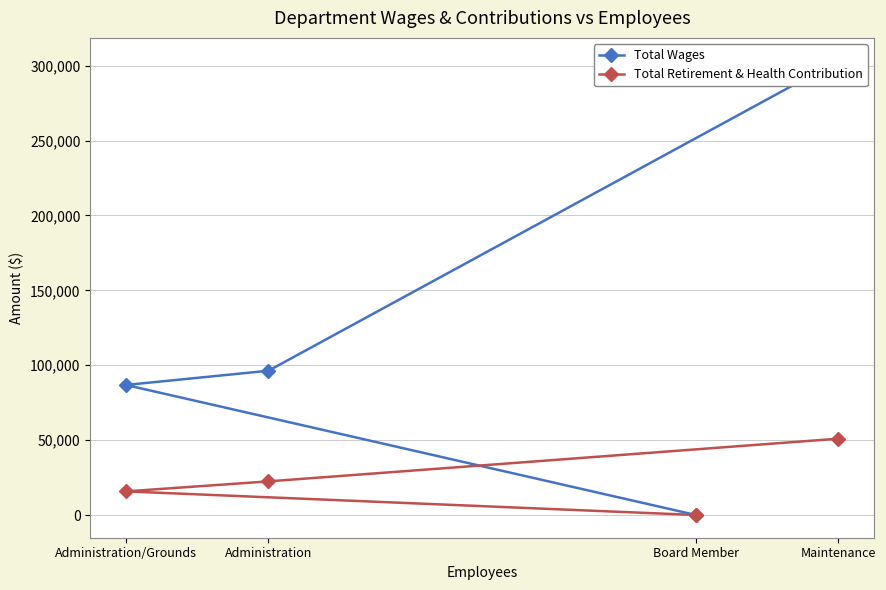

What is the average value of the Total Wages series?

121618